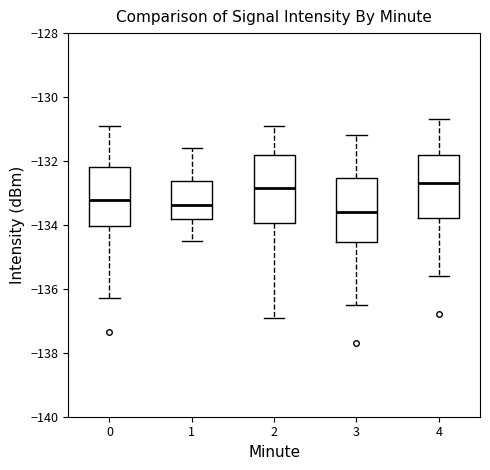

Which box's median line is the lowest?

3